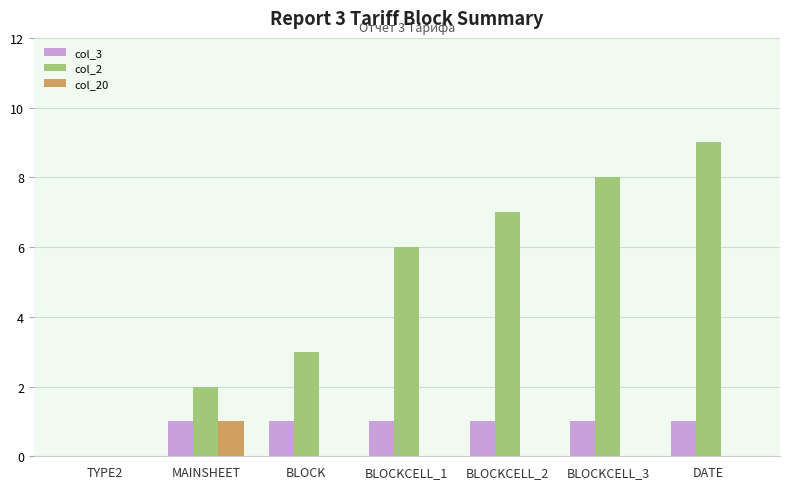

The value of col_2 at MAINSHEET is 3. True or false?

False